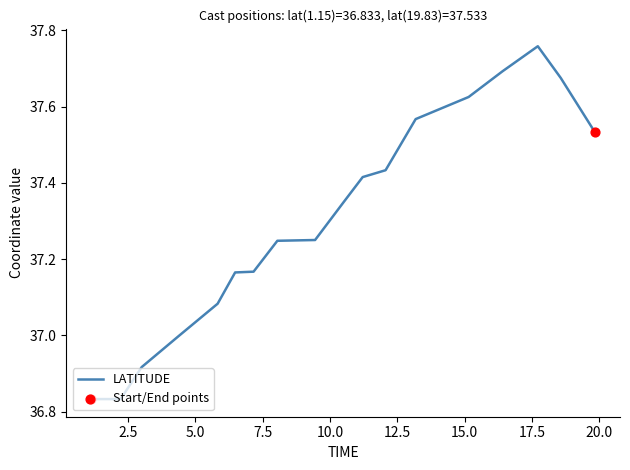

How many lines are shown in the chart?

1